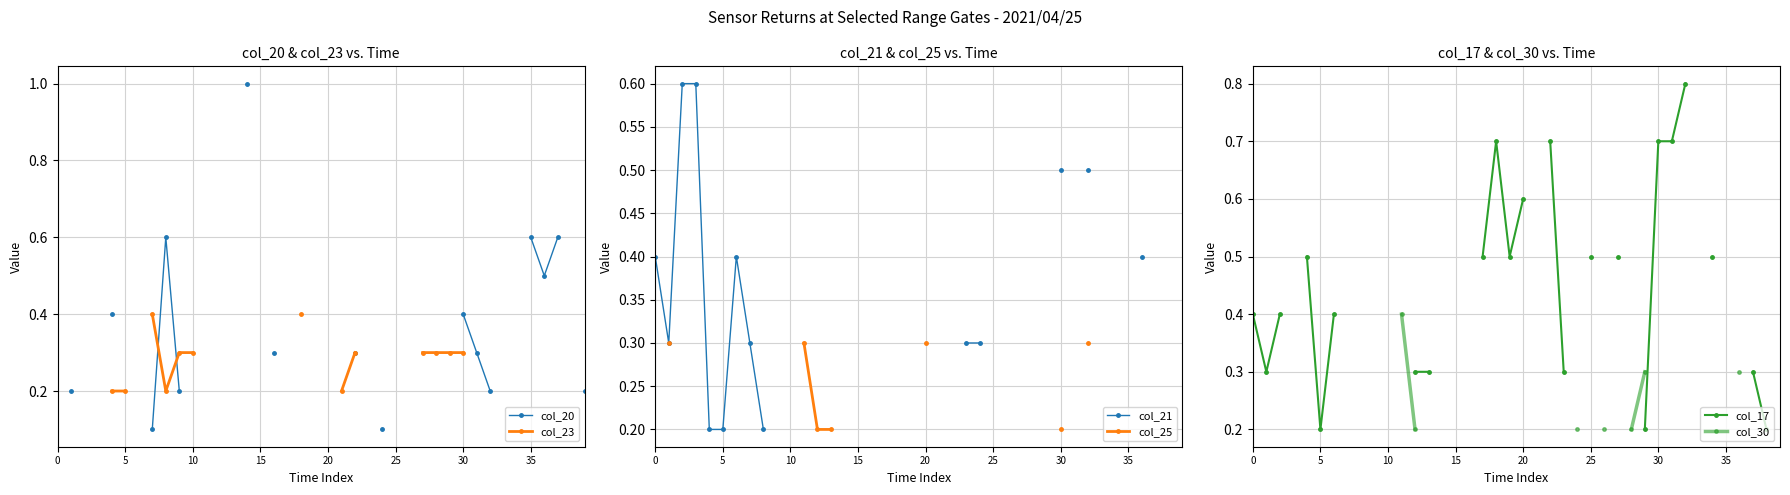

True or false: col_25 and col_20 intersect in this chart.

False